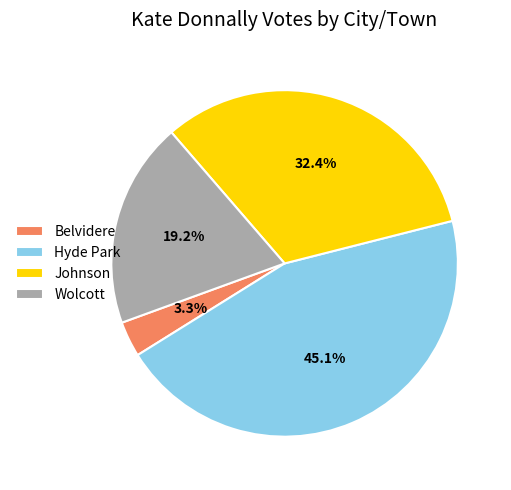

How many slices are in this pie chart?

4